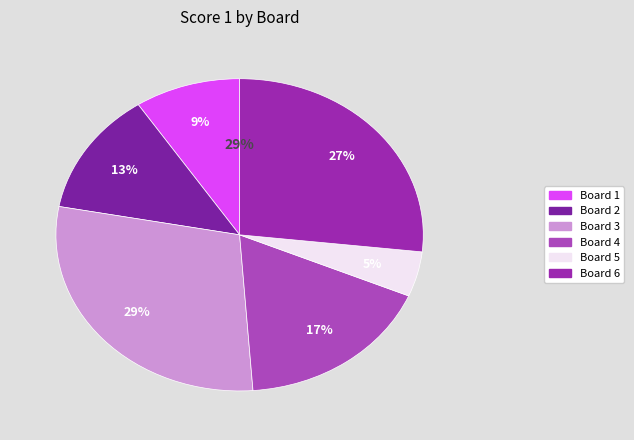

True or false: Board 5 accounts for 17% of the total.

False